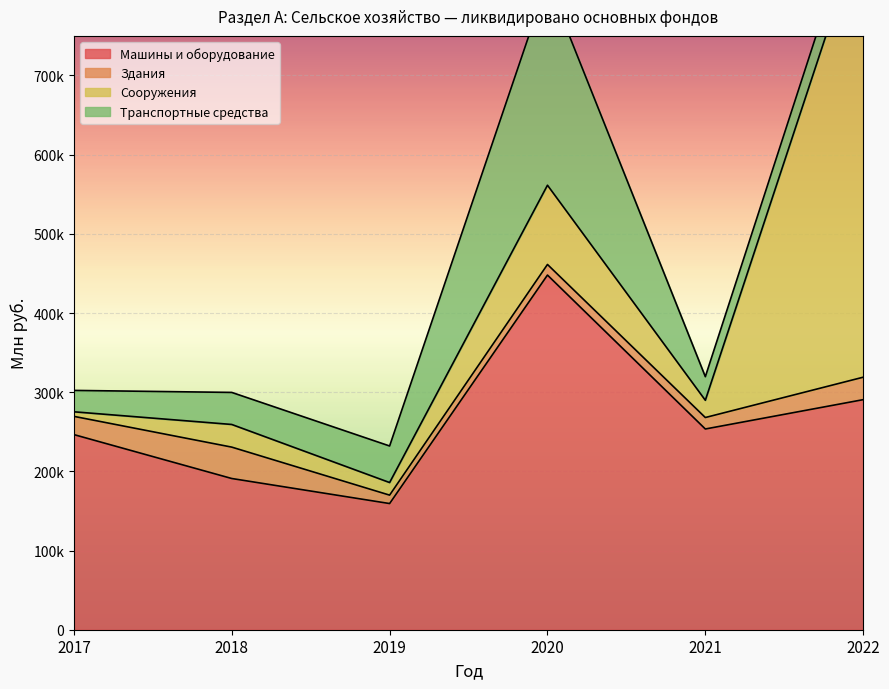

True or false: Здания has more than 2 interior local peaks.

False